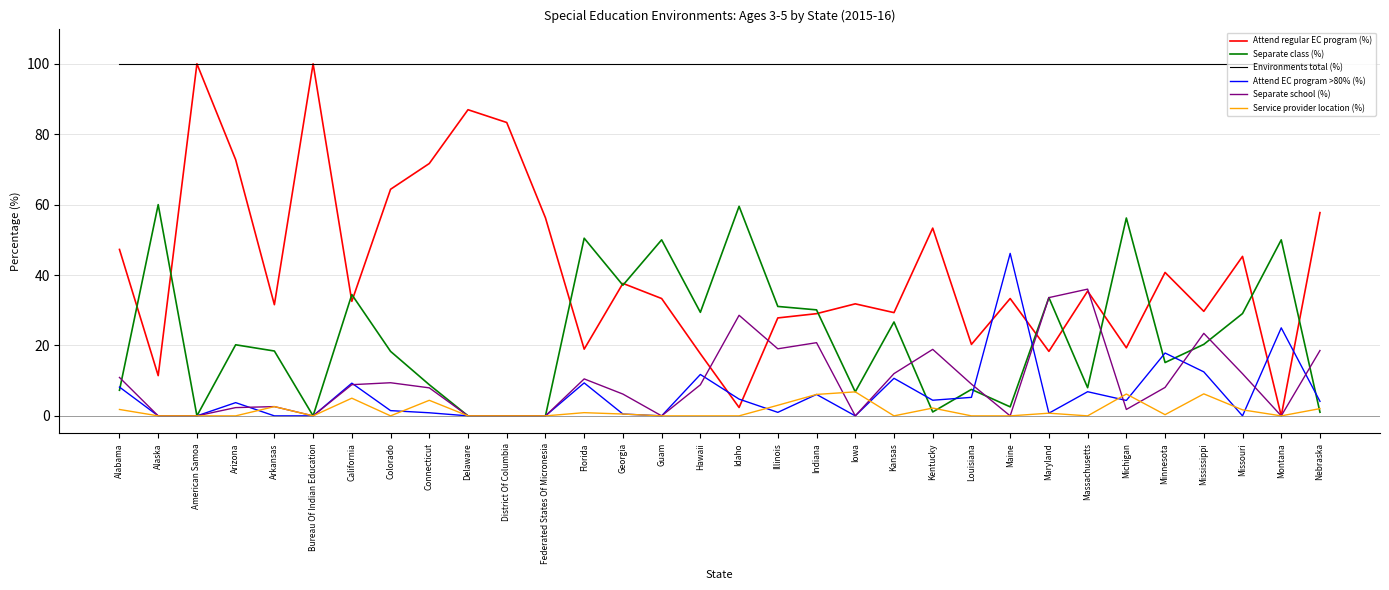

Is the value of Attend EC program >80% (%) at Idaho greater than the value of Attend regular EC program (%) at Arkansas?

No